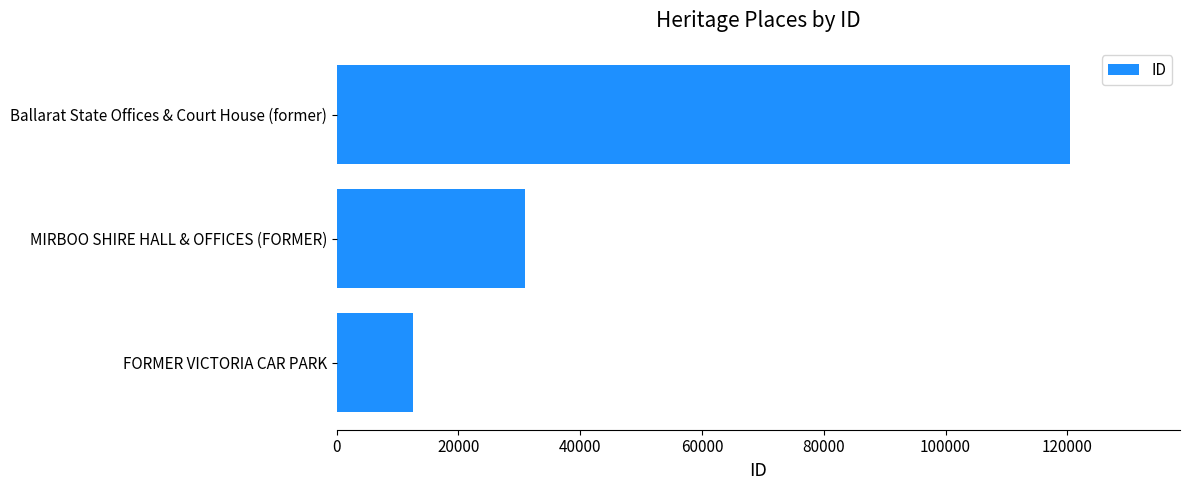

The chart shows a value of 5753 at FORMER VICTORIA CAR PARK. True or false?

False